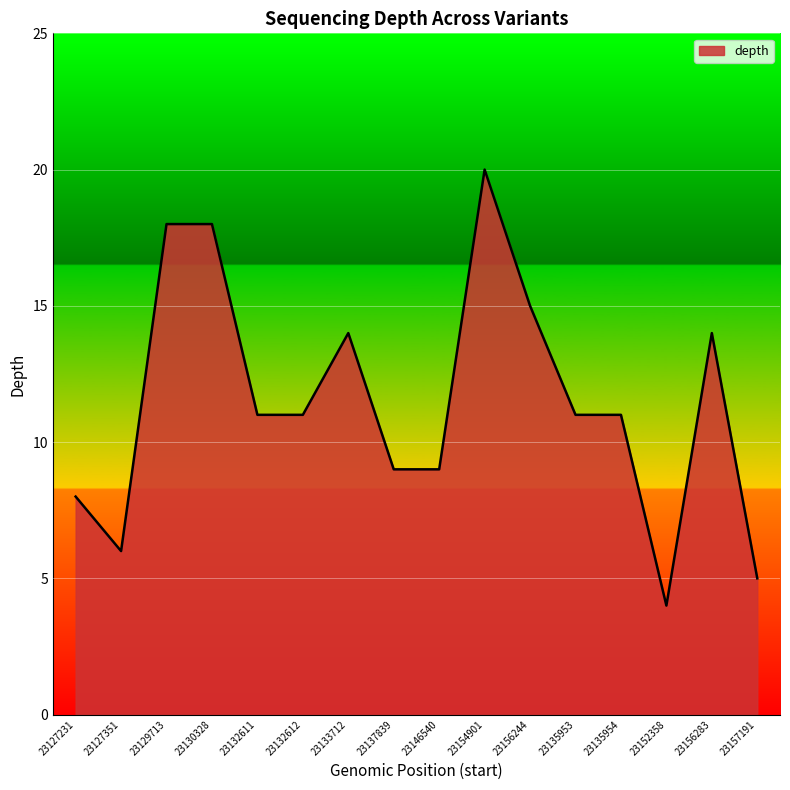

What is the ratio of the value at 23132611 to the value at 23129713?

0.6